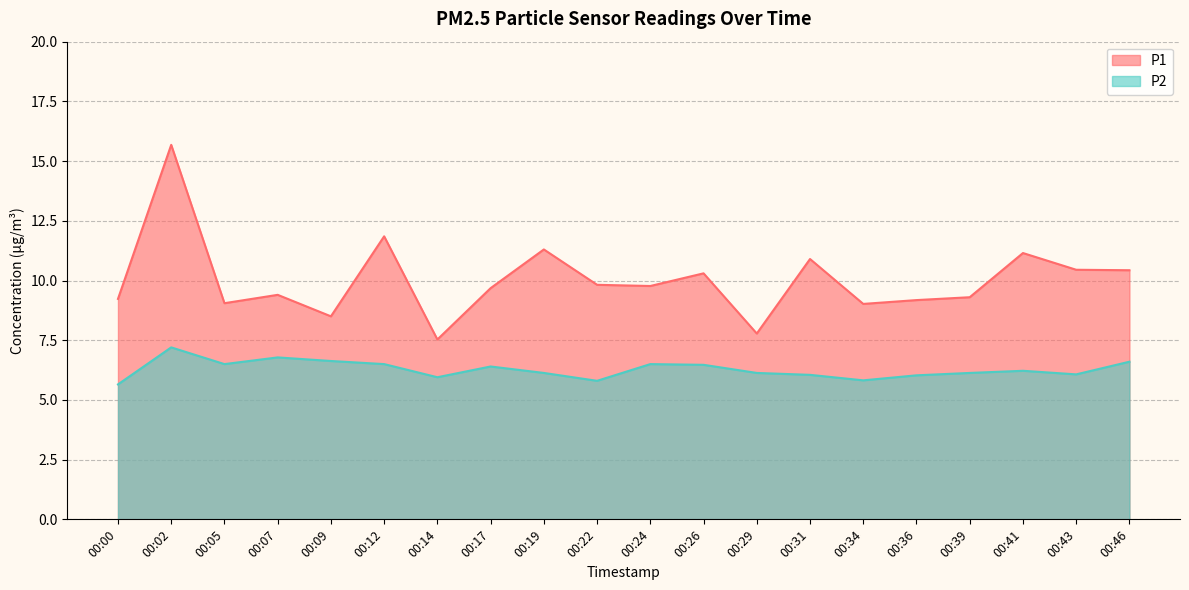

Reading right to left, what are all the values shown in this chart?

P1: 00:46=10.4	00:43=10.4	00:41=11.2	00:39=9.3	00:36=9.2	00:34=9.0	00:31=10.9	00:29=7.8	00:26=10.3	00:24=9.8	00:22=9.8	00:19=11.3	00:17=9.7	00:14=7.5	00:12=11.8	00:09=8.5	00:07=9.4	00:05=9.1	00:02=15.7	00:00=9.2
P2: 00:46=6.6	00:43=6.1	00:41=6.2	00:39=6.1	00:36=6.0	00:34=5.8	00:31=6.0	00:29=6.1	00:26=6.5	00:24=6.5	00:22=5.8	00:19=6.1	00:17=6.4	00:14=6.0	00:12=6.5	00:09=6.6	00:07=6.8	00:05=6.5	00:02=7.2	00:00=5.7